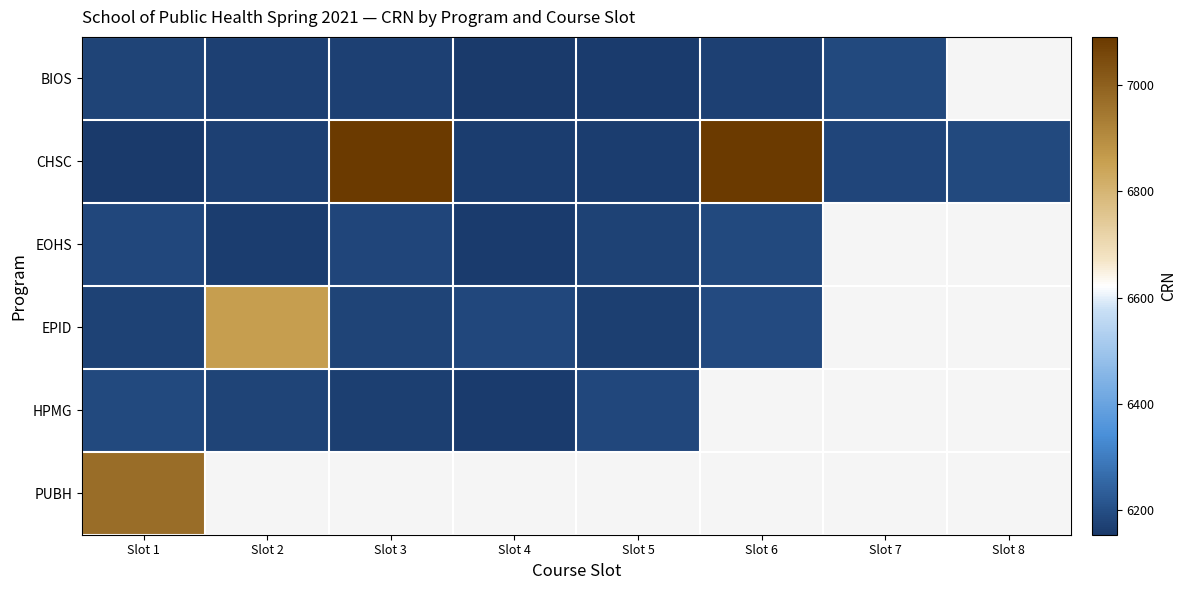

Is the value of EOHS at Slot 4 greater than the value of EPID at Slot 6?

No